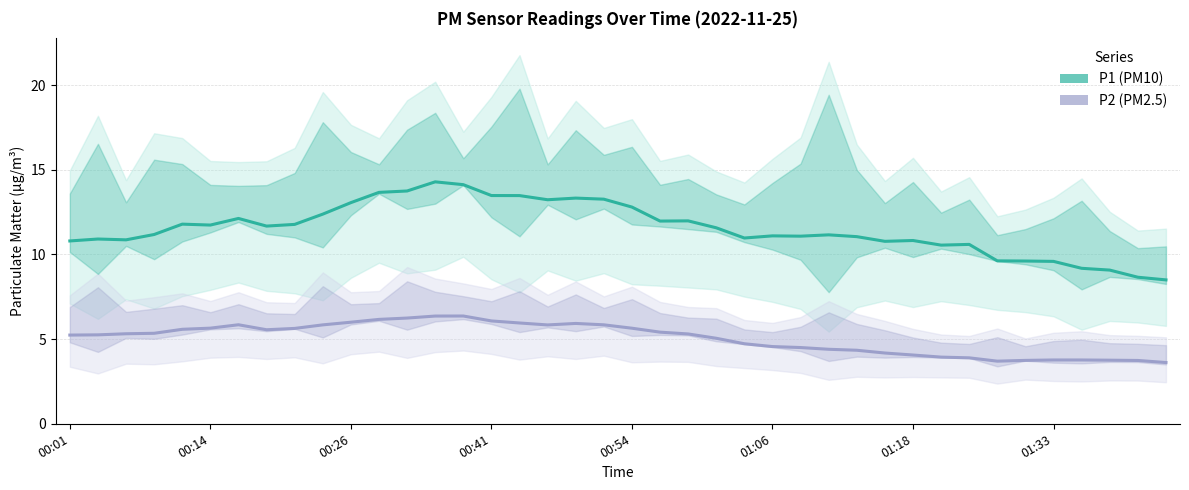

How many interior local valleys does the P1 (PM10) series have?

9